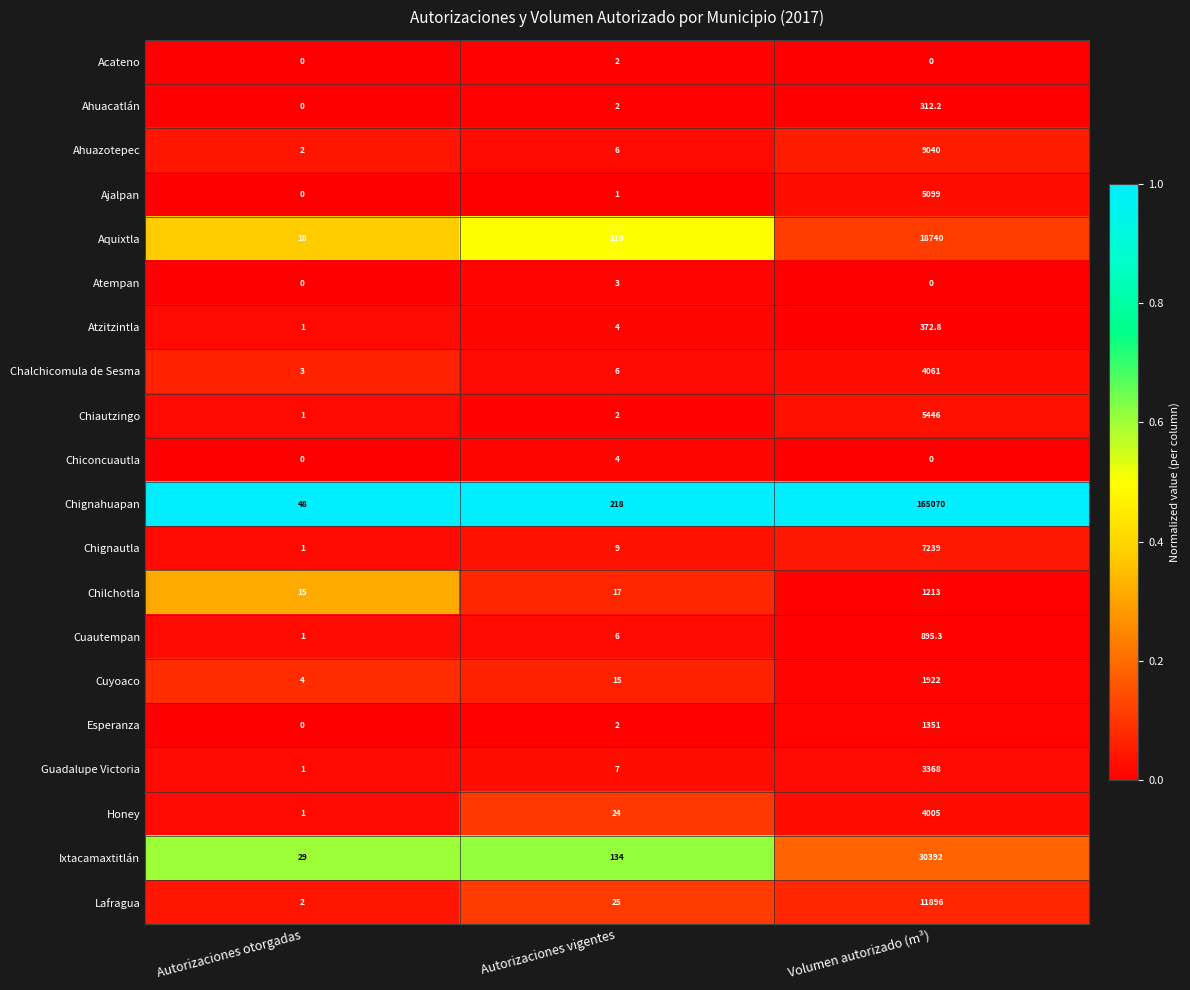

The value of Ixtacamaxtitlán at Autorizaciones vigentes is 134.0. True or false?

True